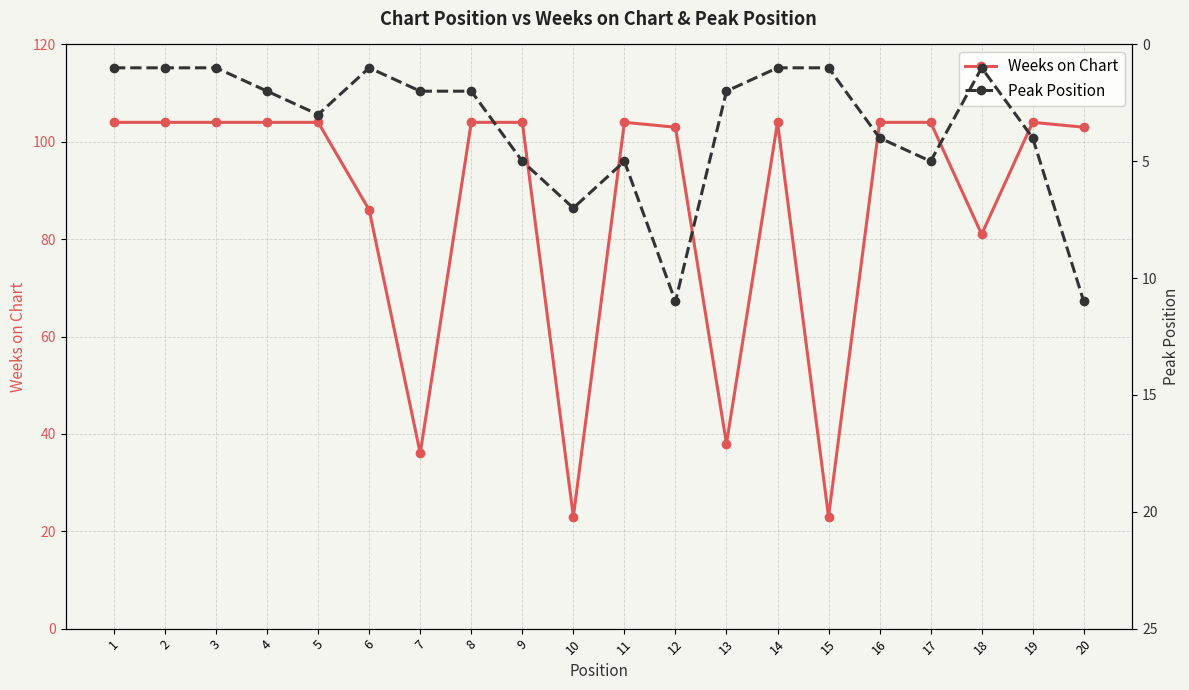

Is this an area chart (filled region under the line)?

No